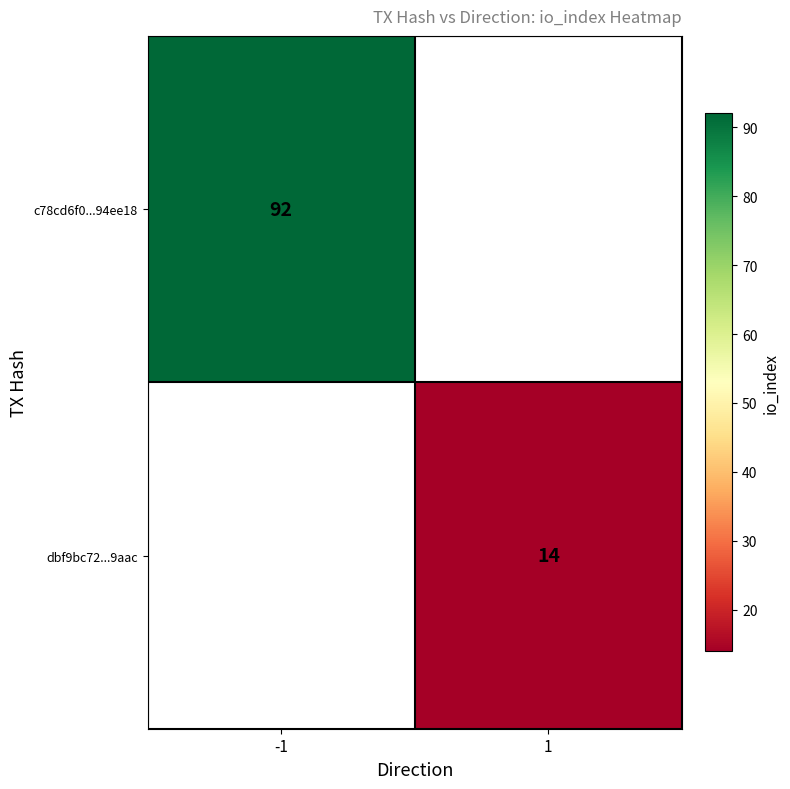

True or false: dbf9bc72...9aac has a value of 14 at 1.

True